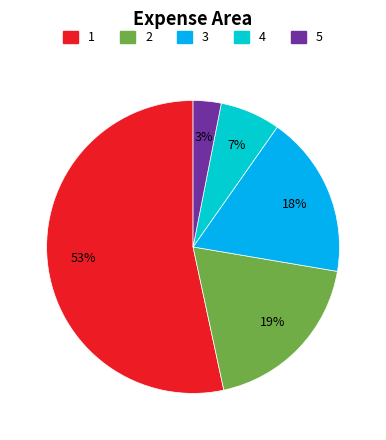

To the nearest percent, what is the average slice percentage?

20%